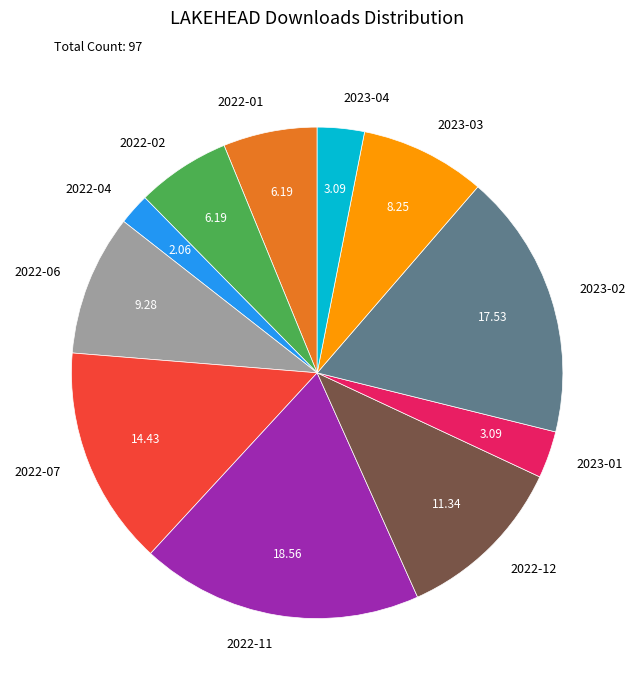

Is there any slice that represents more than half of the pie?

No